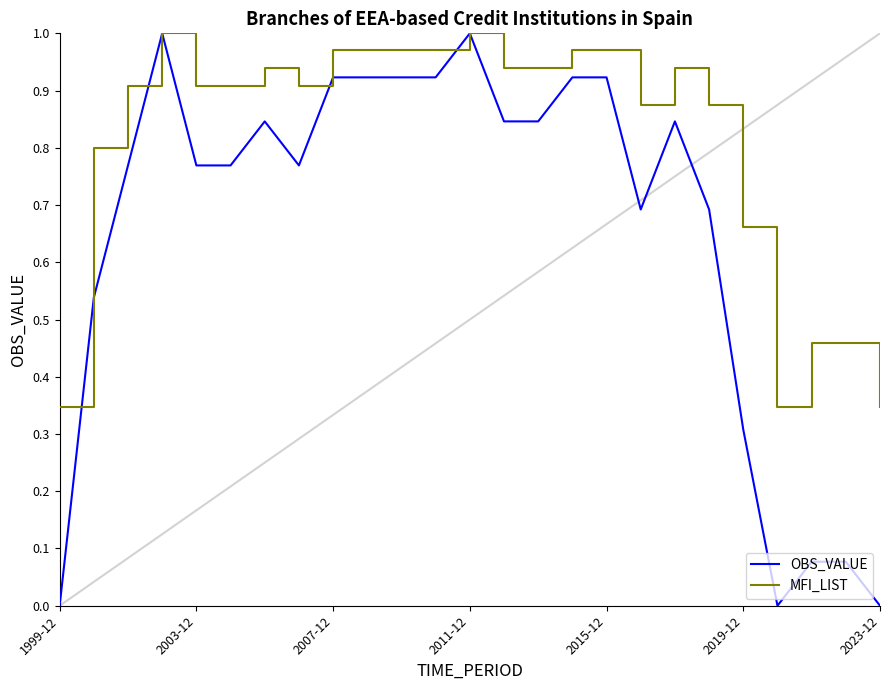

What is the sum of all MFI_LIST values?

20.4